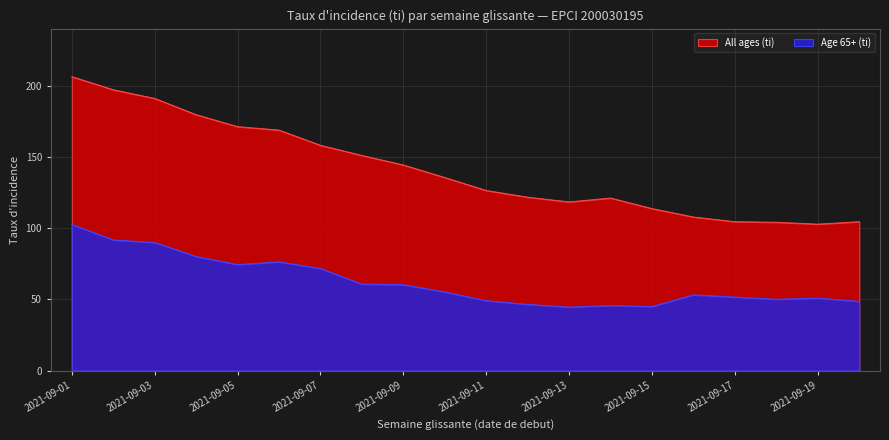

What is the sum of all All ages (ti) values?

2827.9